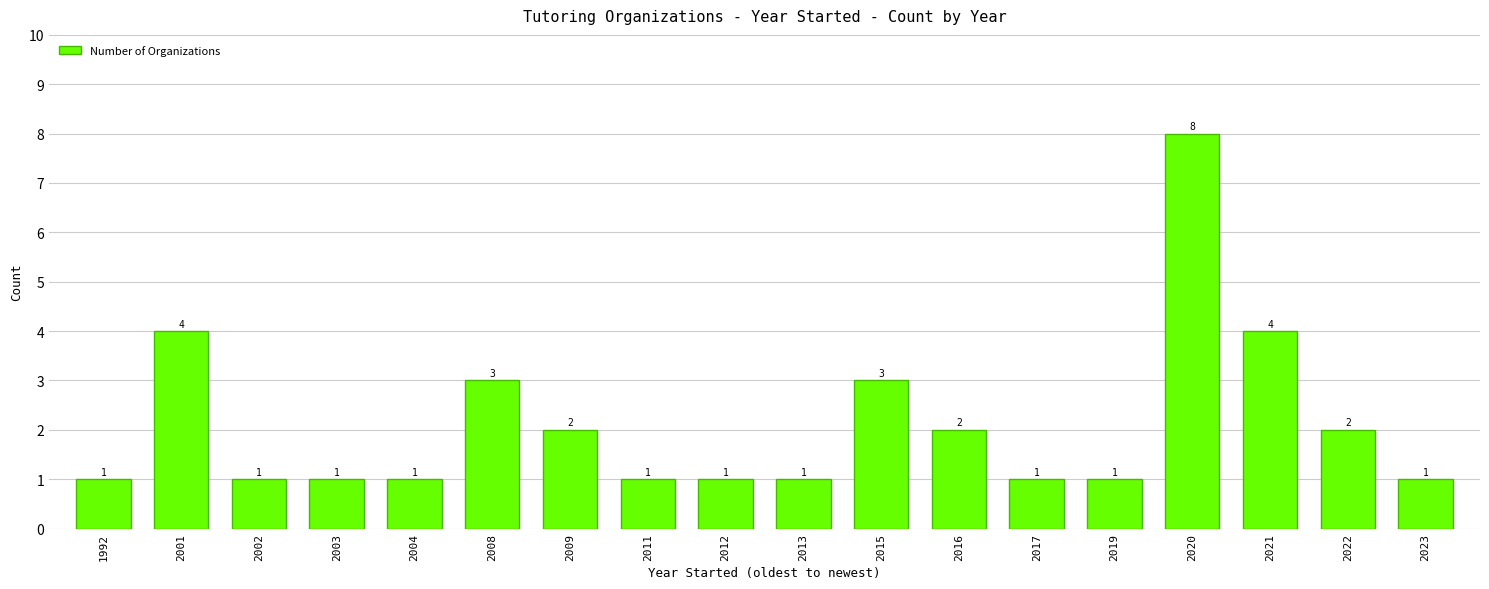

What is the maximum value shown in the chart?

8